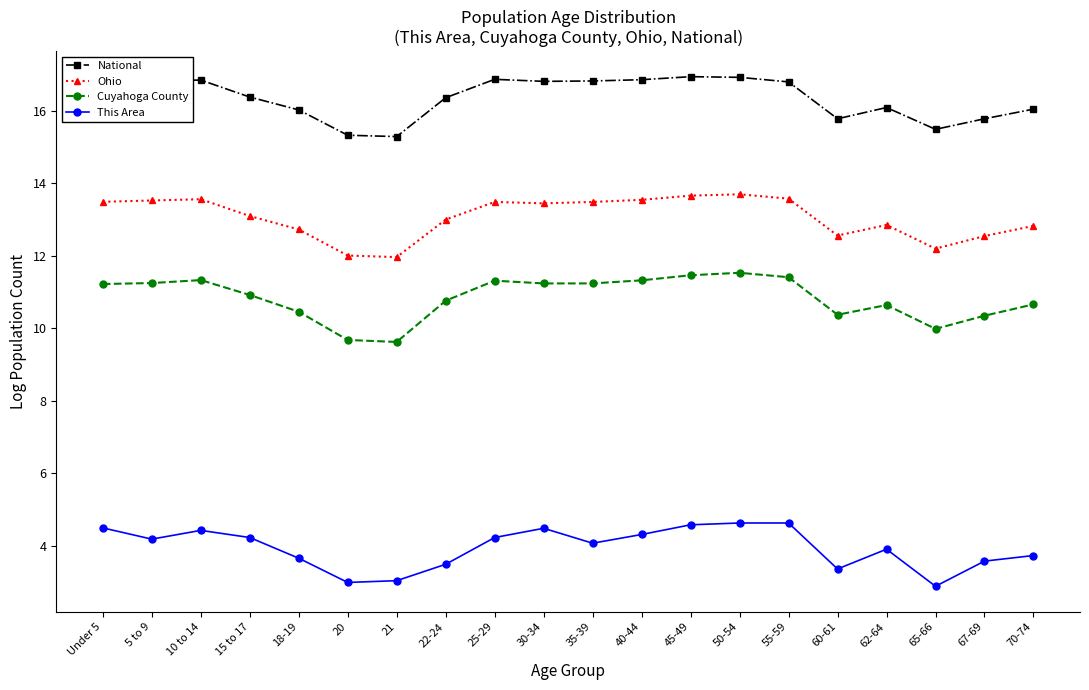

What is the difference between the second highest and minimum values in the Cuyahoga County series?

1.8